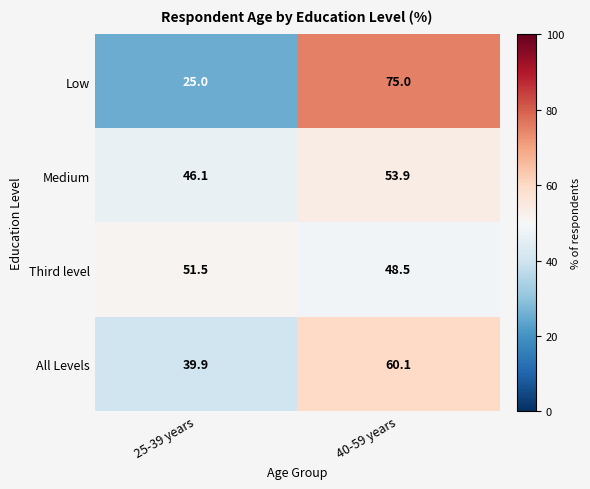

Reading right to left, list all the values displayed in this chart.

Low: 75.0	25.0
Medium: 53.9	46.1
Third level: 48.5	51.5
All Levels: 60.1	39.9